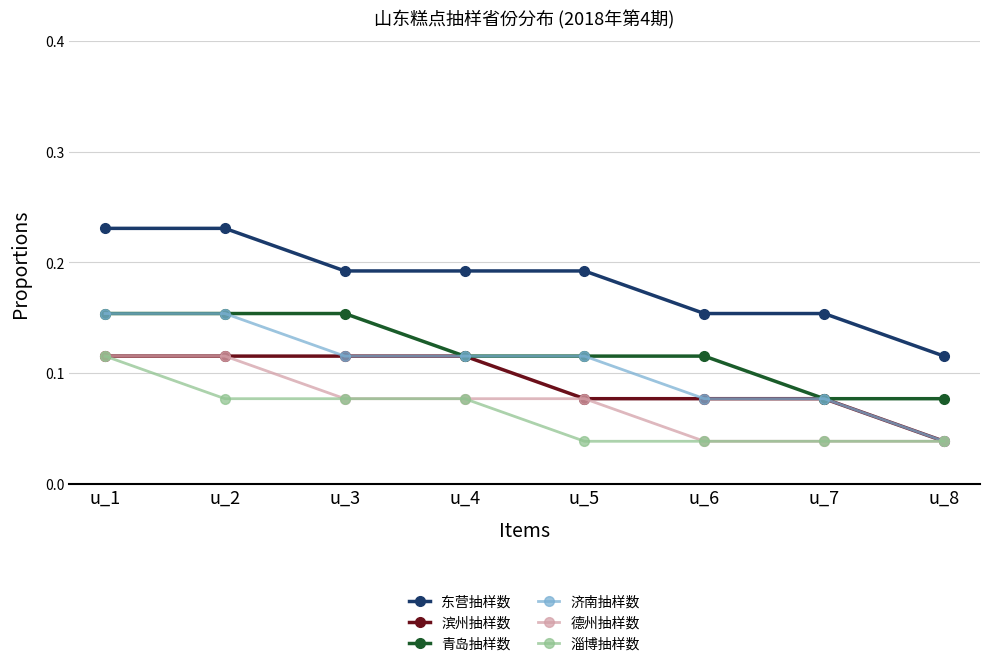

Count the 东营抽样数 values in the range 0 to 1.

8